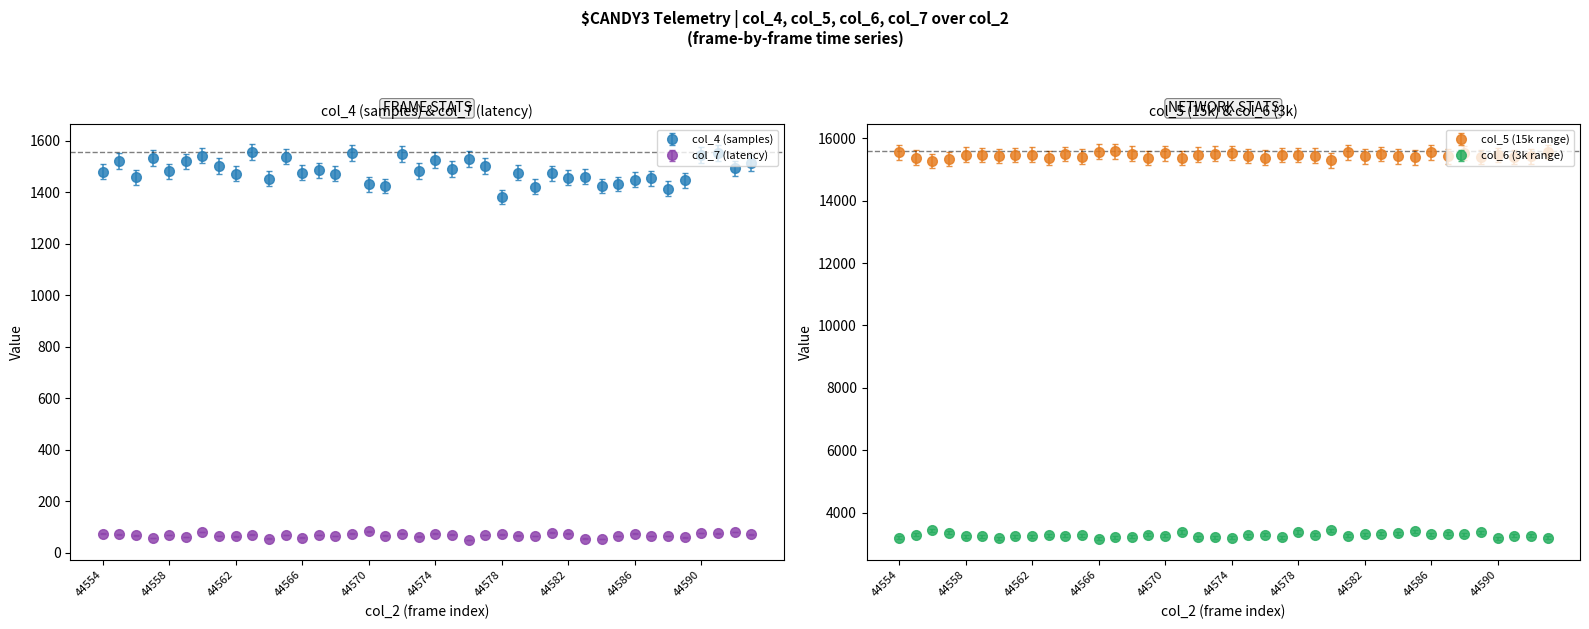

Which category has the lowest value in the col_4 (samples) series?

44578